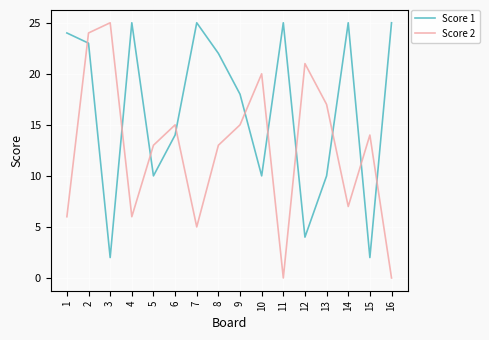

What is the difference between the highest and lowest values at 15?

12